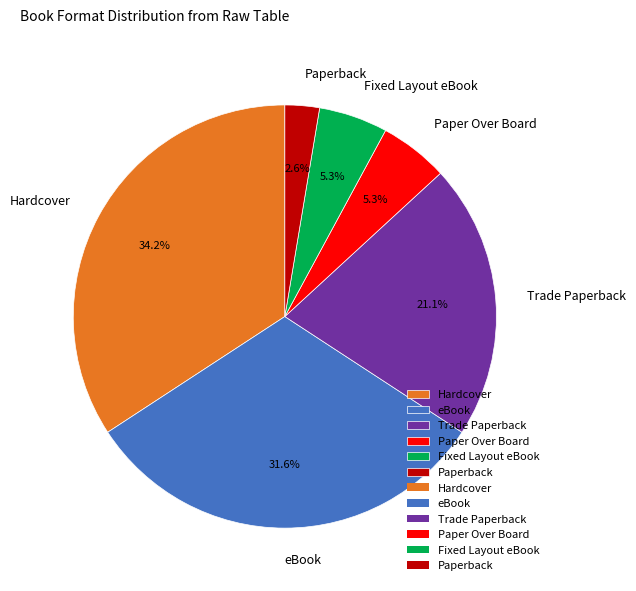

Is the sum of Fixed Layout eBook and Paperback greater than half?

No